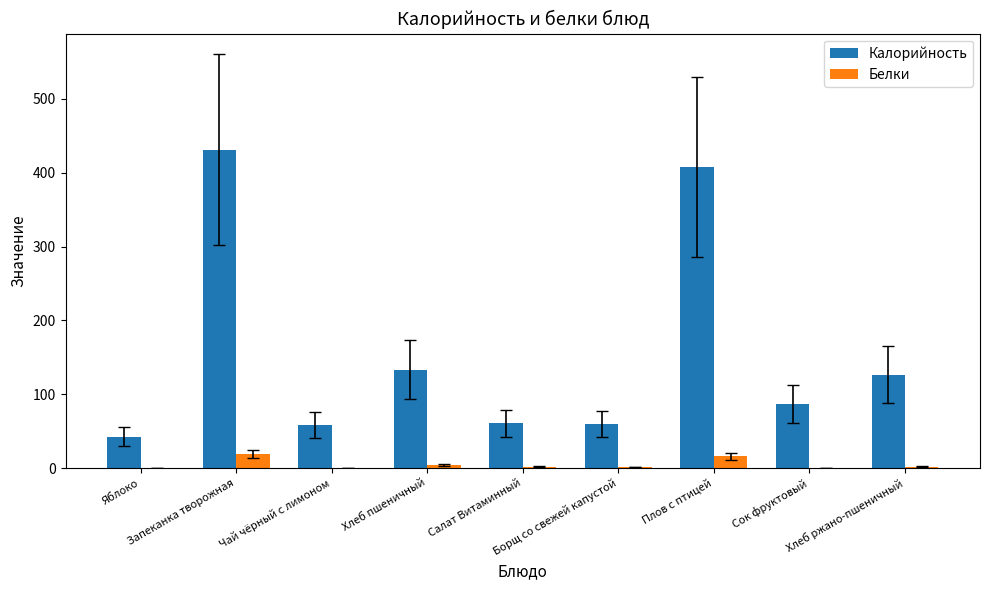

Which category has the highest value in the Калорийность series?

Запеканка творожная